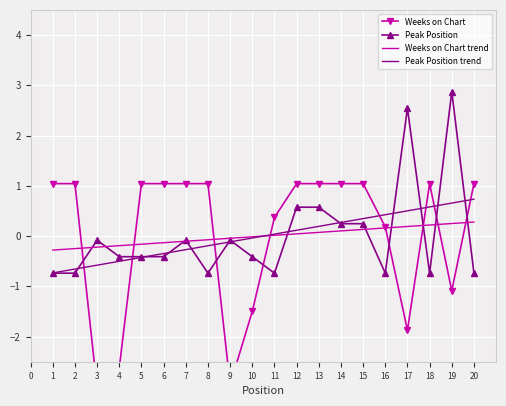

What is the difference between the maximum and minimum values in the Peak Position trend series?

1.5